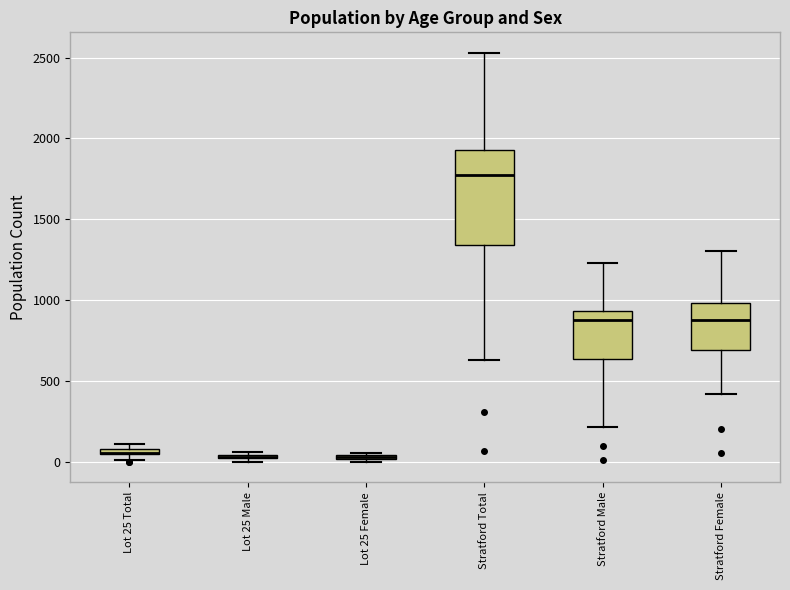

Where does the median line of the box for Stratford Female sit on the y-axis? The values are not printed on the chart, so give them approximately, as read against the axis.

900